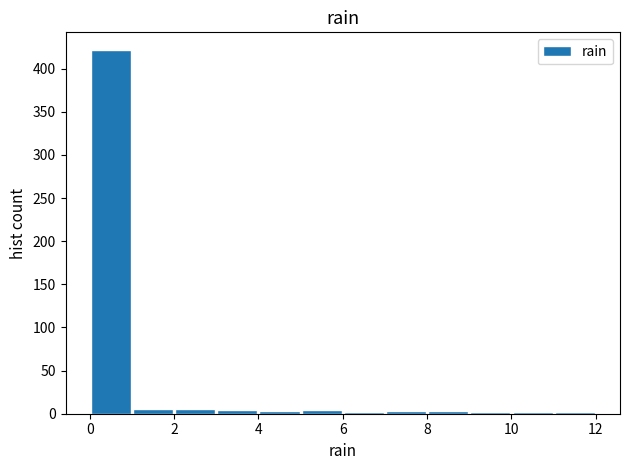

How tall is the bar that spans 0 to 1 on the x-axis? The values are not printed on the chart, so give them approximately, as read against the axis.

420